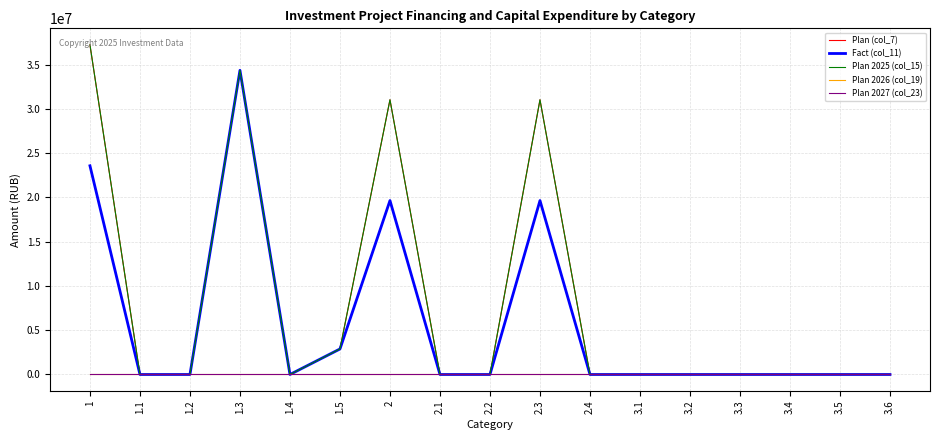

What is the maximum value for Fact (col_11)?

34344055